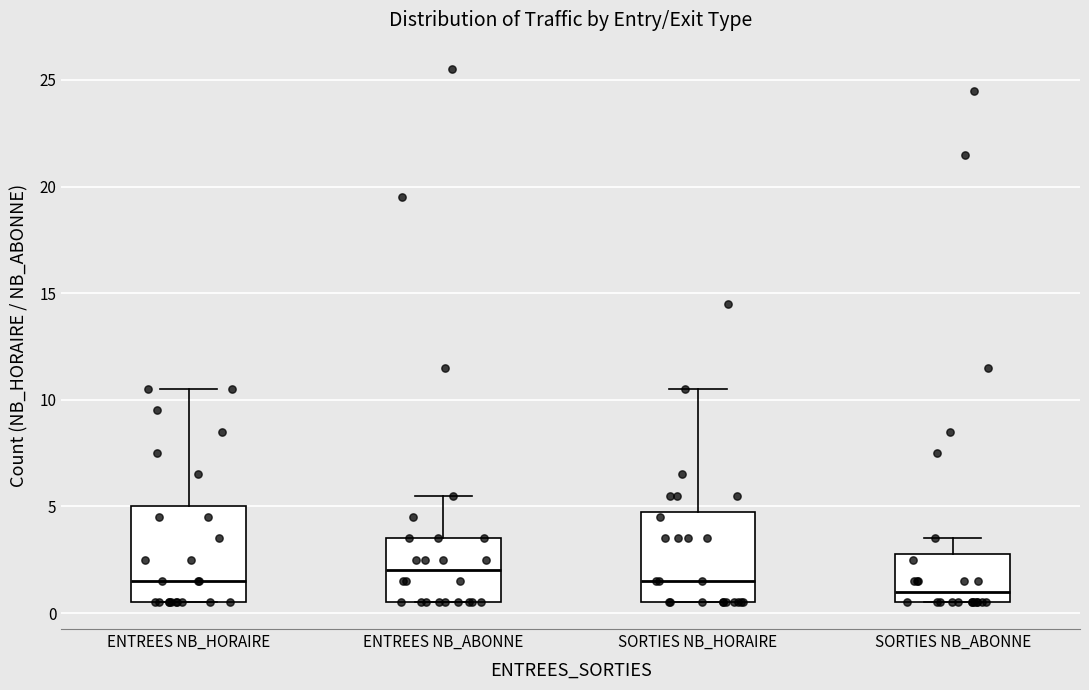

Which box's median line is the lowest?

SORTIES NB_ABONNE